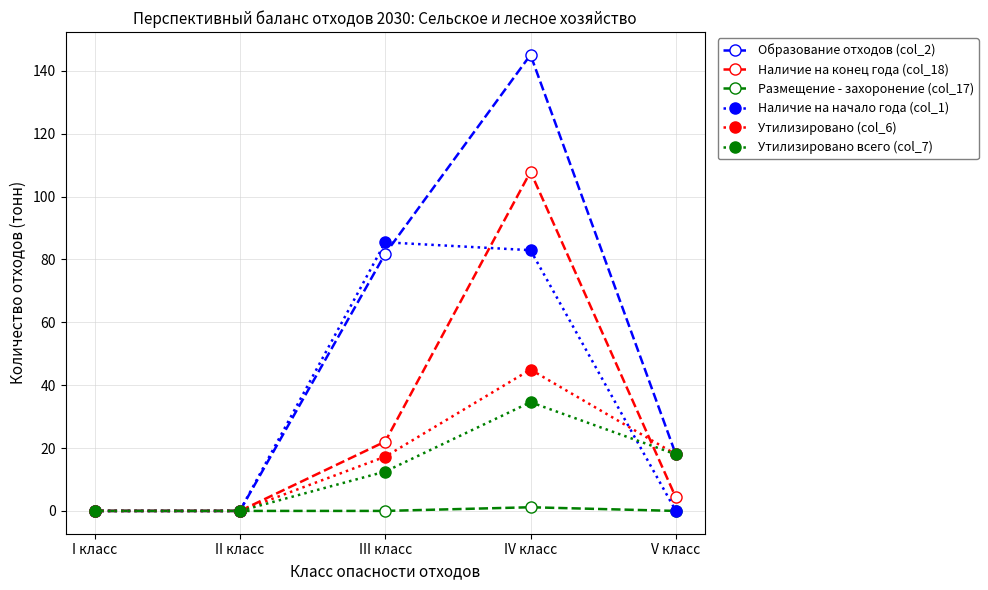

The Размещение - захоронение (col_17) series shows 0.0 at II класс. True or false?

True